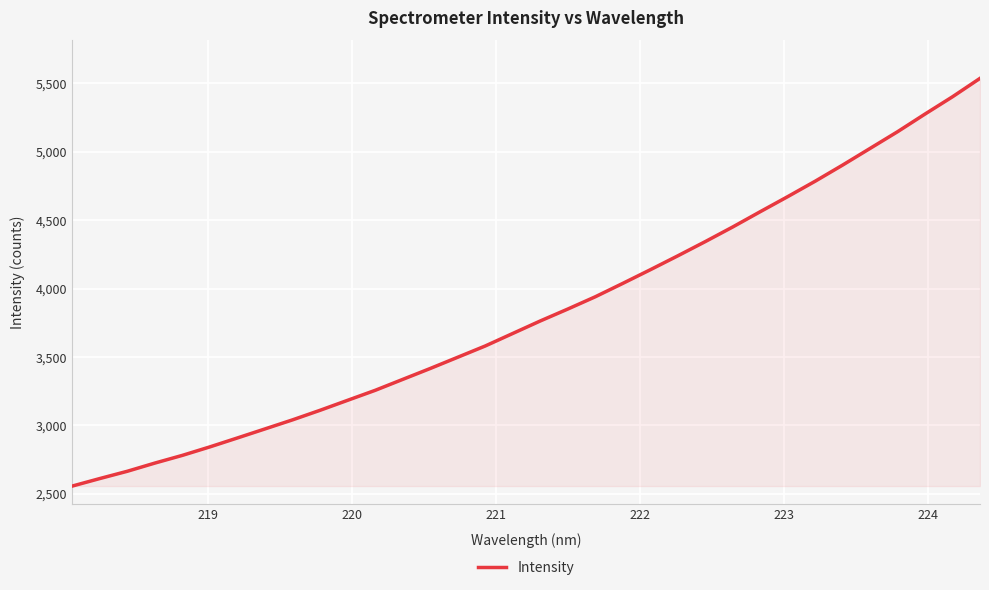

What is the minimum value shown in the chart?

2557.2